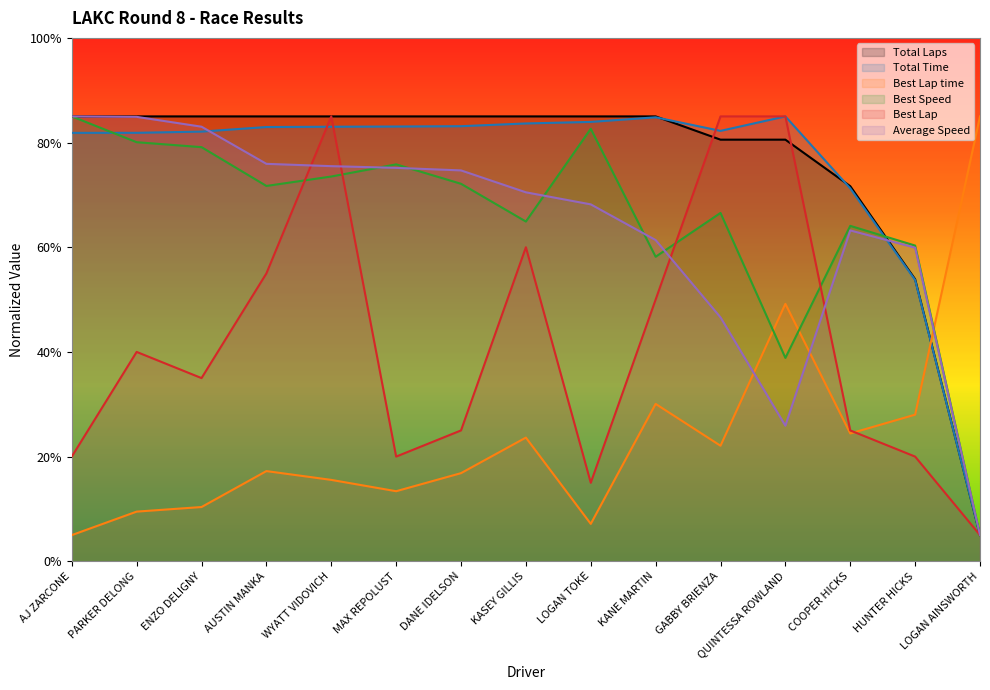

What is the difference between the second highest and minimum values in the Best Lap time series?

44.2